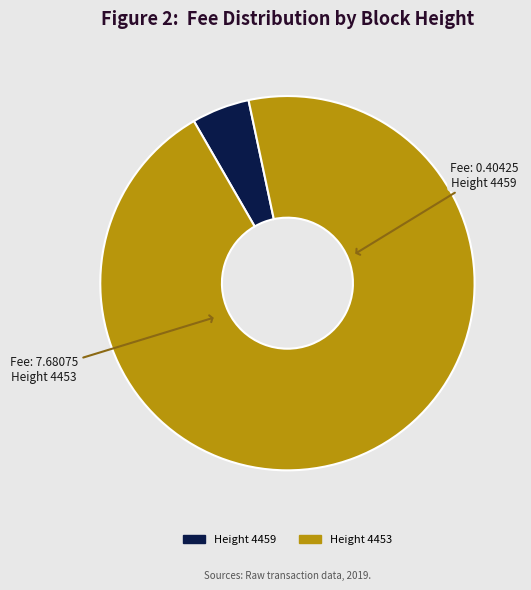

Does Height 4459 account for over 50% of the chart?

No